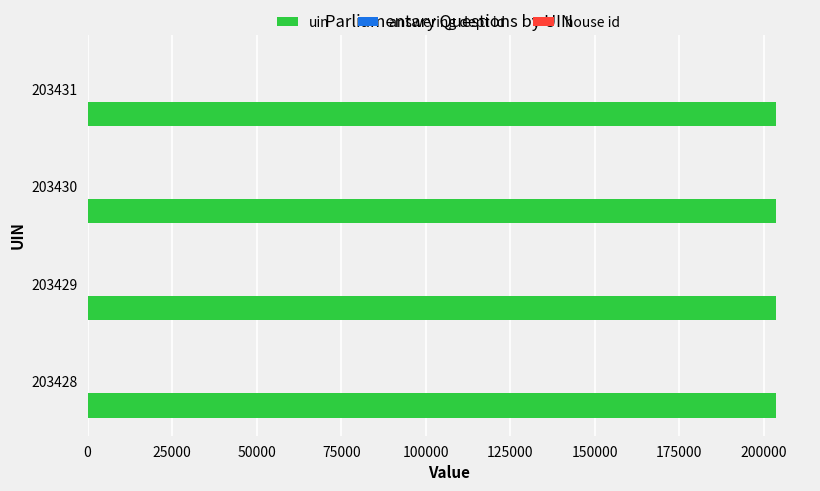

Which series has the largest total across all categories?

uin